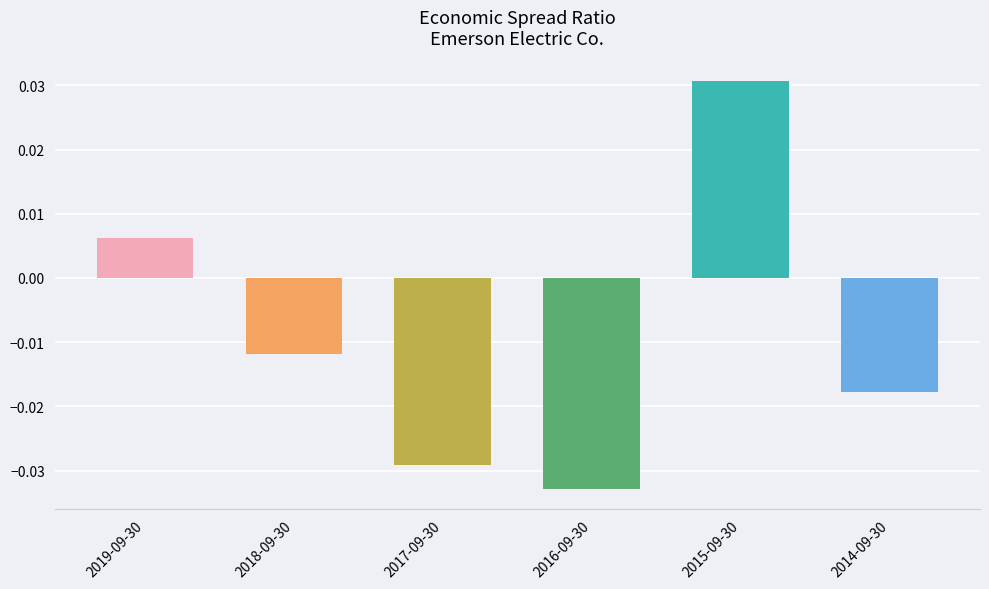

Are the bars horizontal?

No